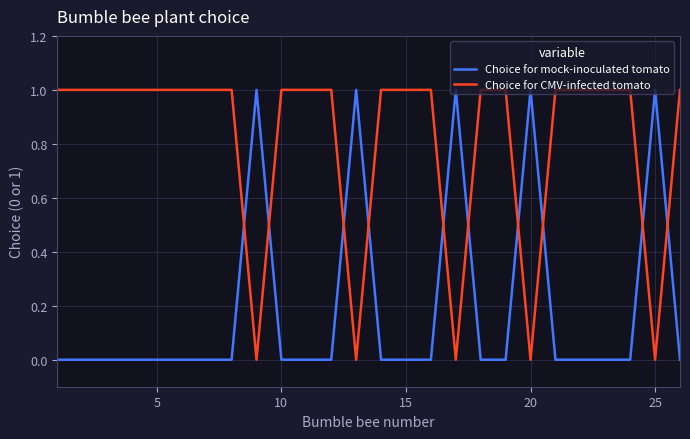

After their last crossing, which series has the higher values: Choice for CMV-infected tomato or Choice for mock-inoculated tomato?

Choice for CMV-infected tomato